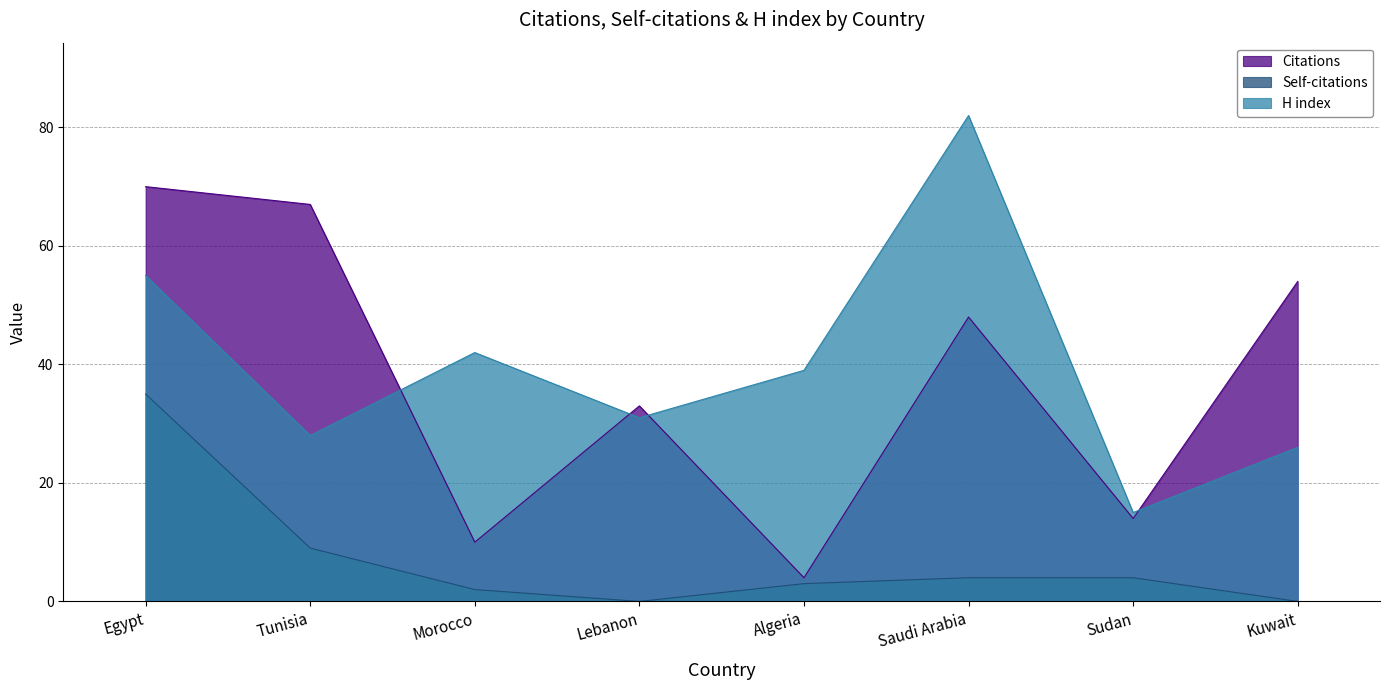

At which label does H index first exceed 39?

Egypt